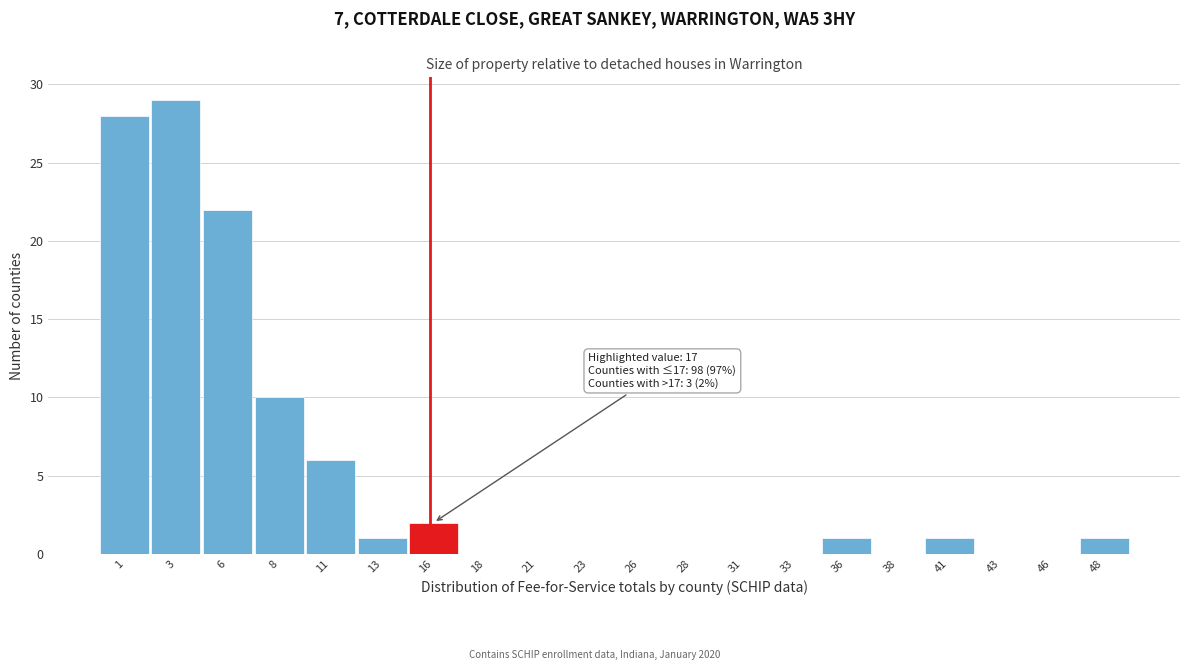

Reading left to right, extract all data points from this chart.

1=28	3=29	6=22	8=10	11=6	13=1	16=2	18=0	21=0	23=0	26=0	28=0	31=0	33=0	36=1	38=0	41=1	43=0	46=0	48=1